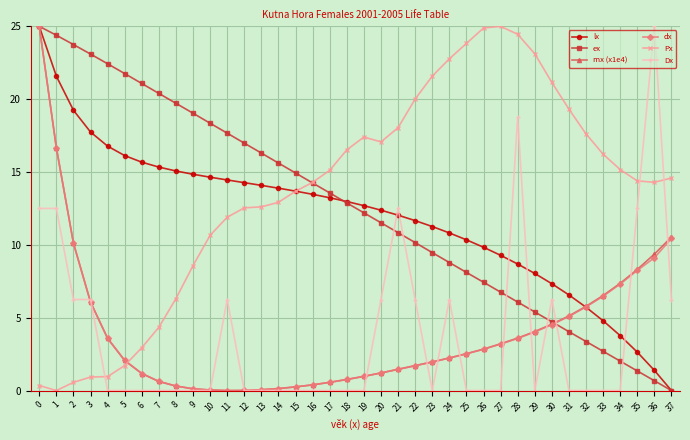

Is the value of ex at 36 greater than the value of dx at 1?

No